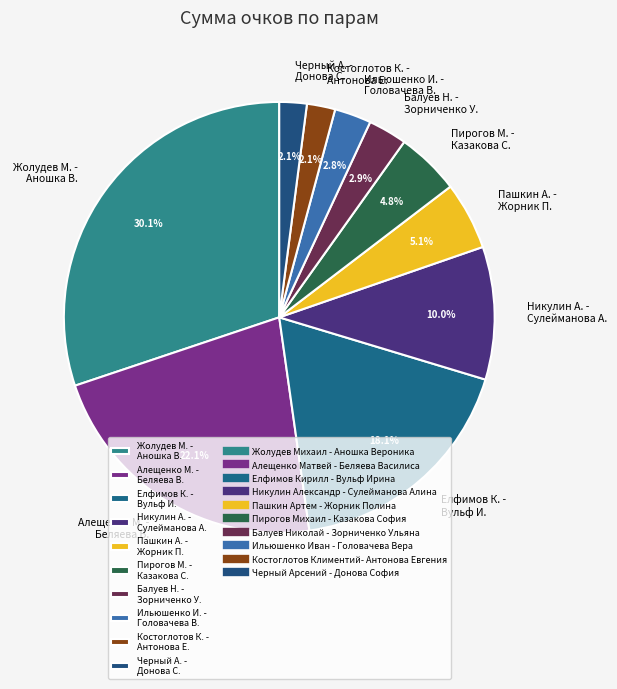

To the nearest percent, what is the average slice percentage?

10%